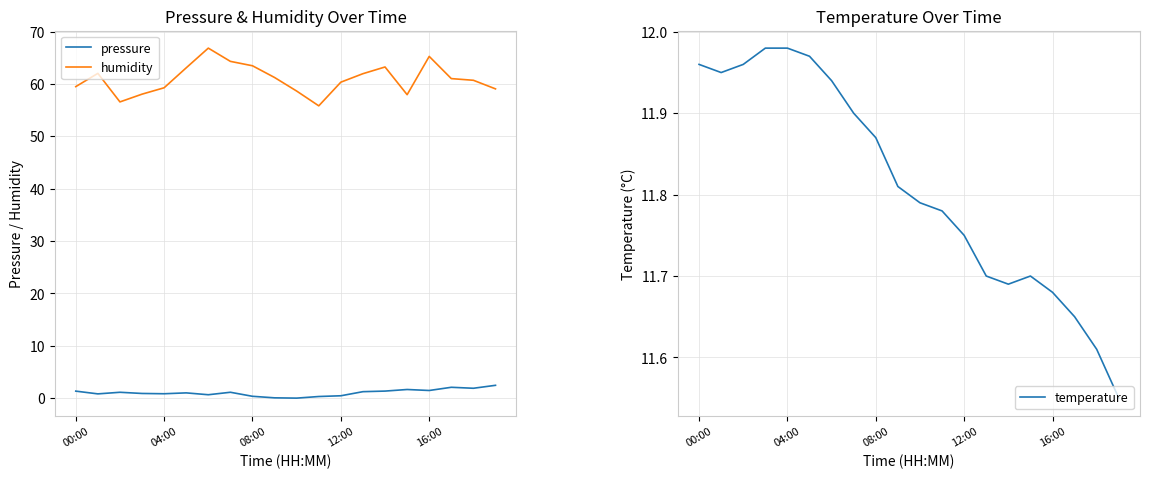

How many categories are shown in the chart?

20